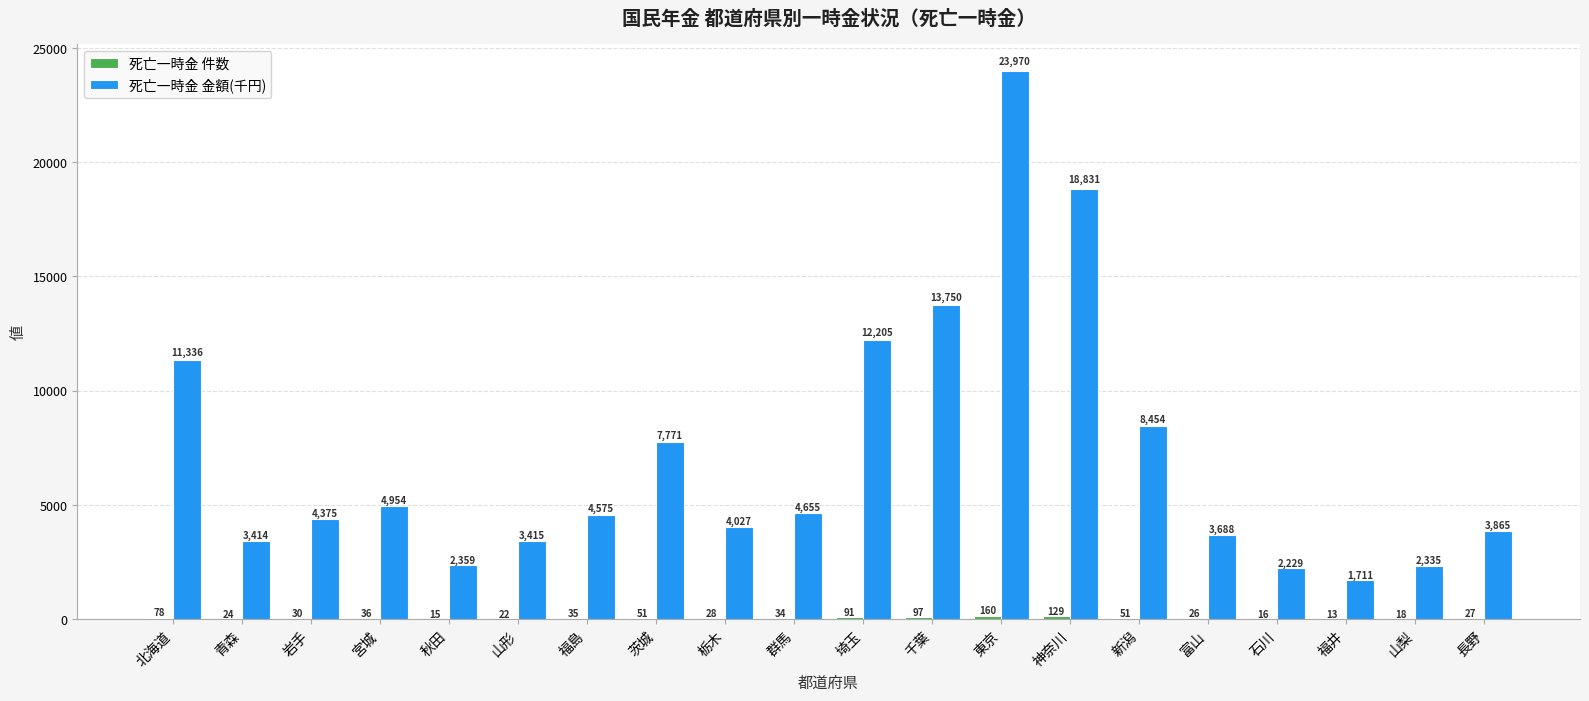

True or false: 死亡一時金 金額(千円) has a value of 31242 at 神奈川.

False